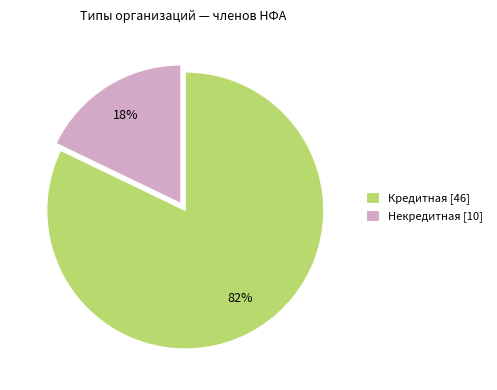

Is Кредитная the majority of the pie?

Yes